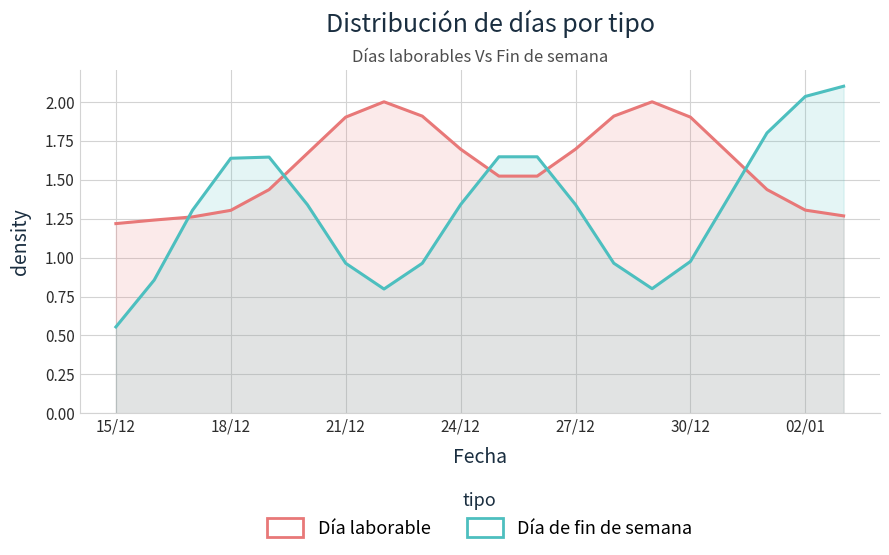

Rank the series by their average value, from highest to lowest.

Día laborable, Día de fin de semana